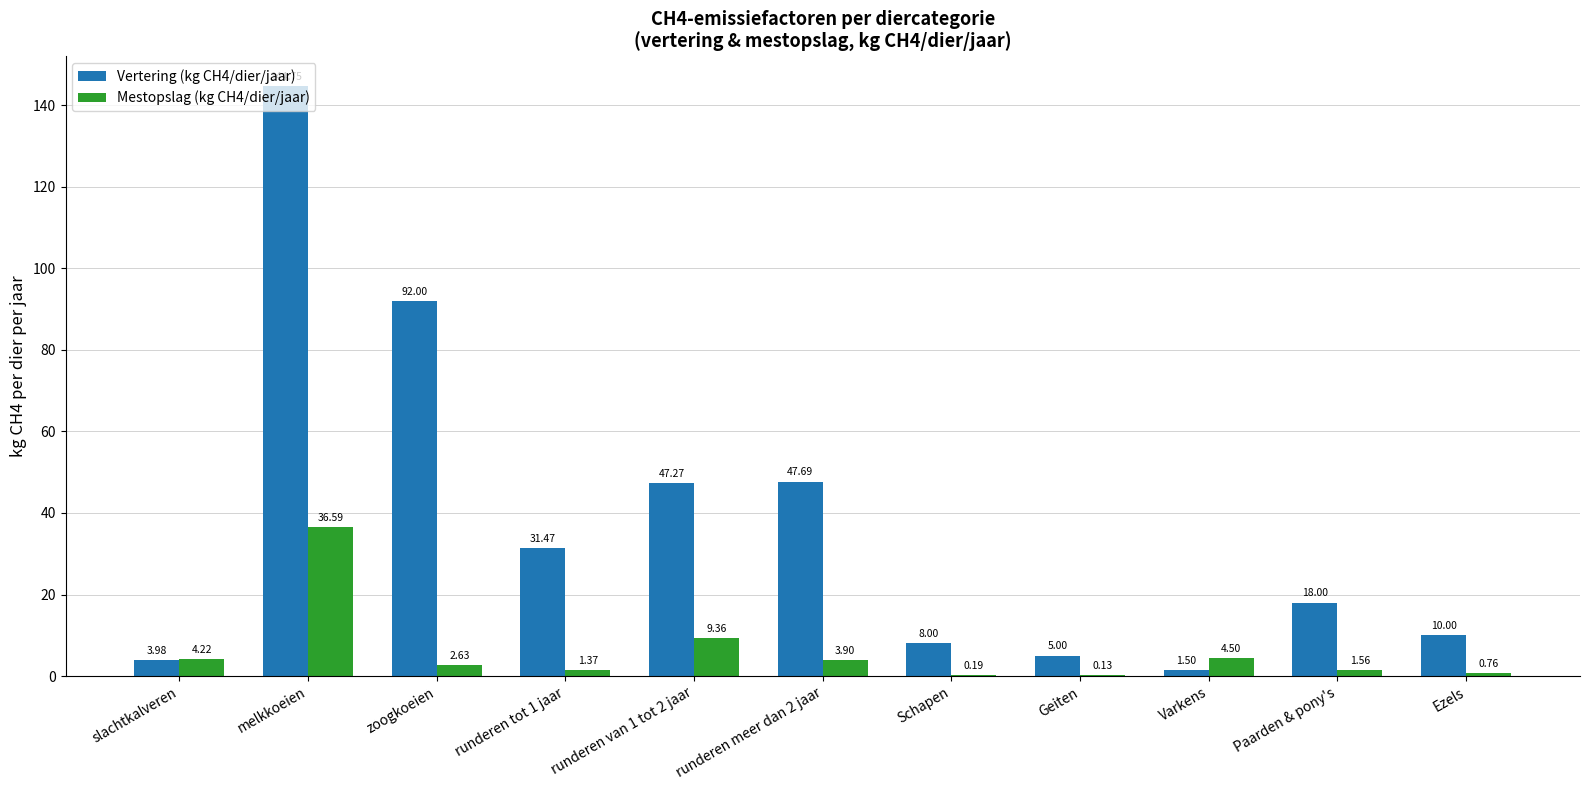

Which series changed the most between slachtkalveren and melkkoeien?

Vertering (kg CH4/dier/jaar)